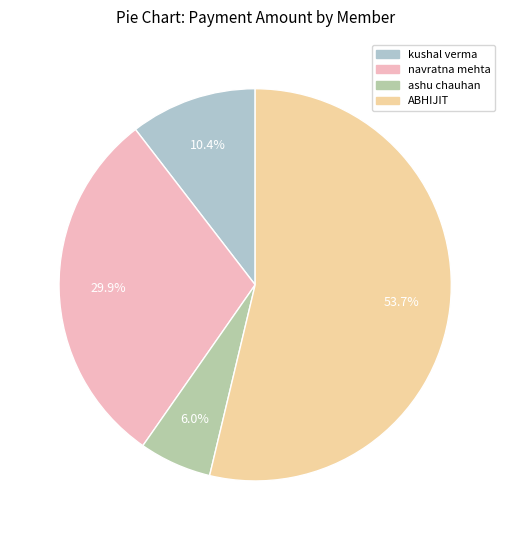

Approximately how many times larger is the value at ashu chauhan compared to navratna mehta?

0.2